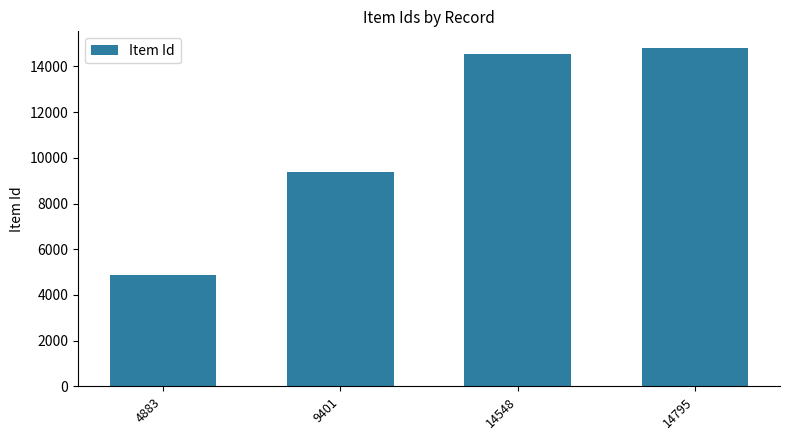

List the labels in order of value, largest first.

14795, 14548, 9401, 4883